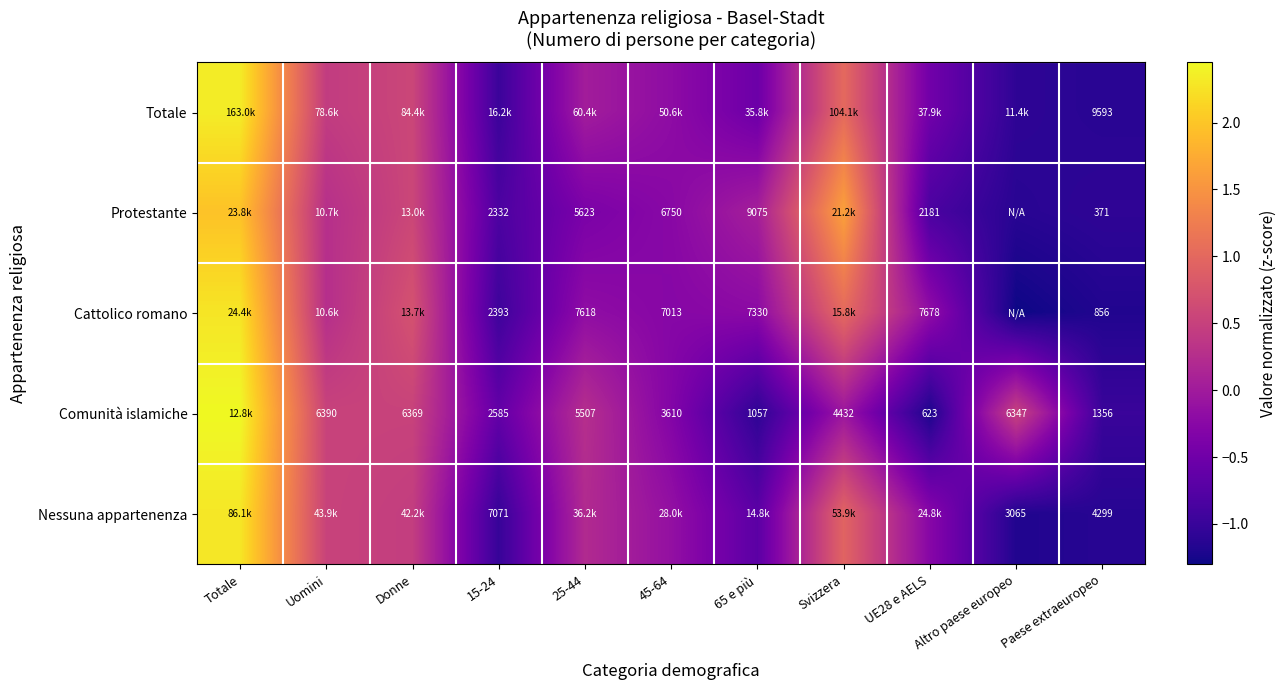

At which category is the sum across all series the highest?

Totale